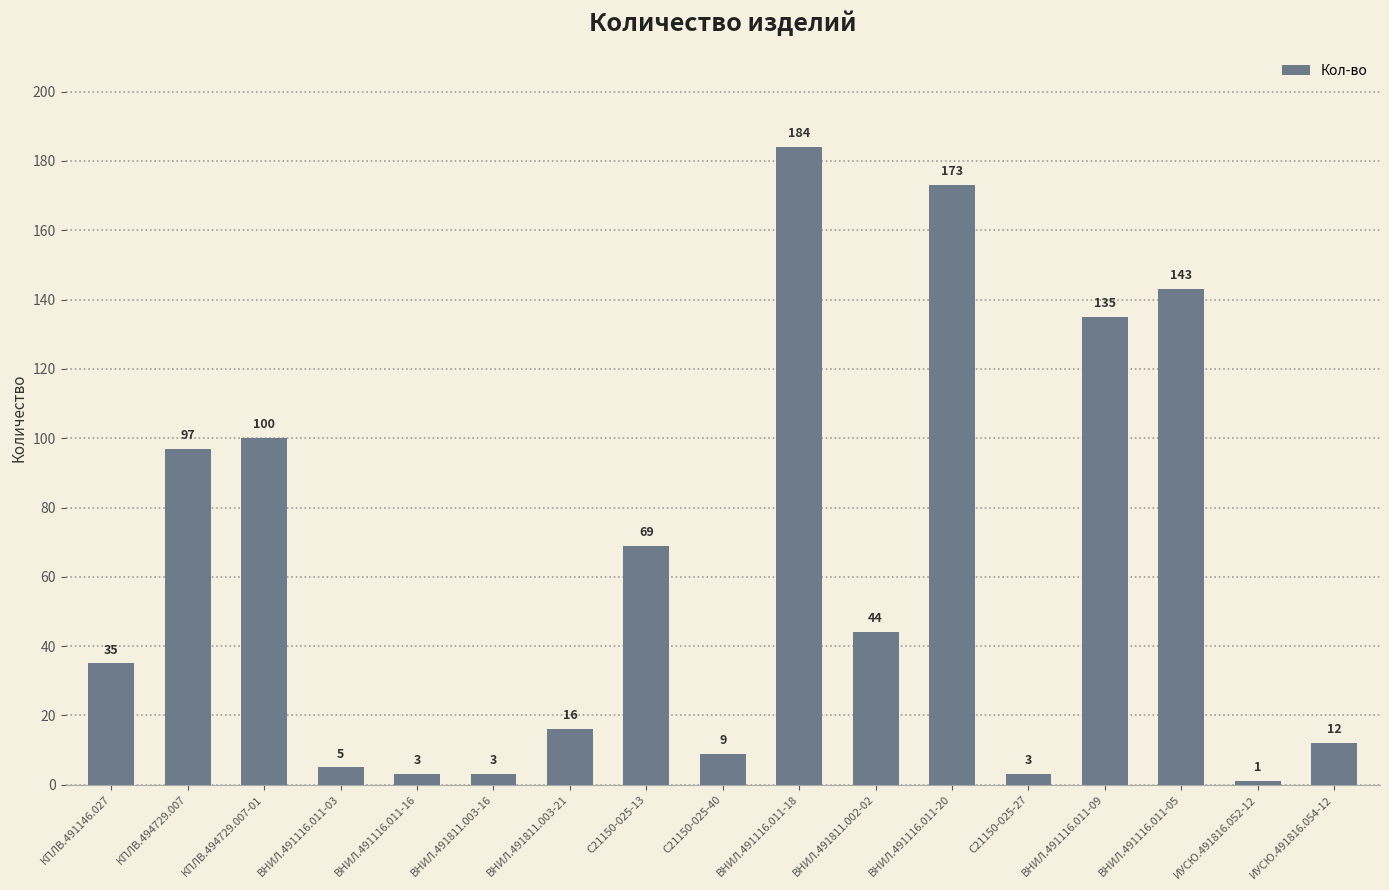

What is the smallest value displayed?

1